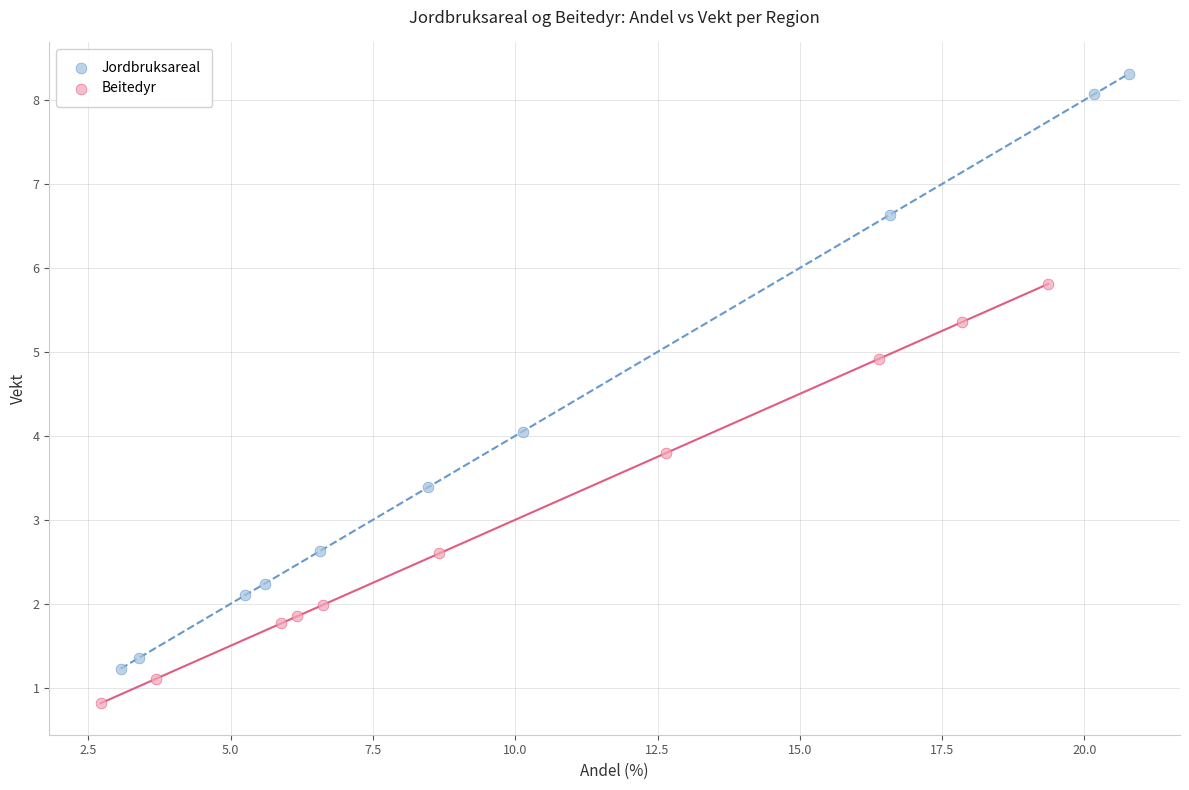

Which series has the largest Y range (max minus min)?

Jordbruksareal